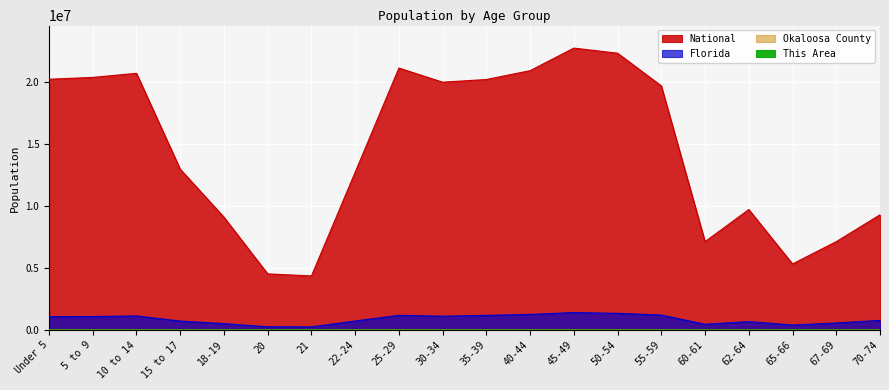

Which category has the lowest value in the This Area series?

20